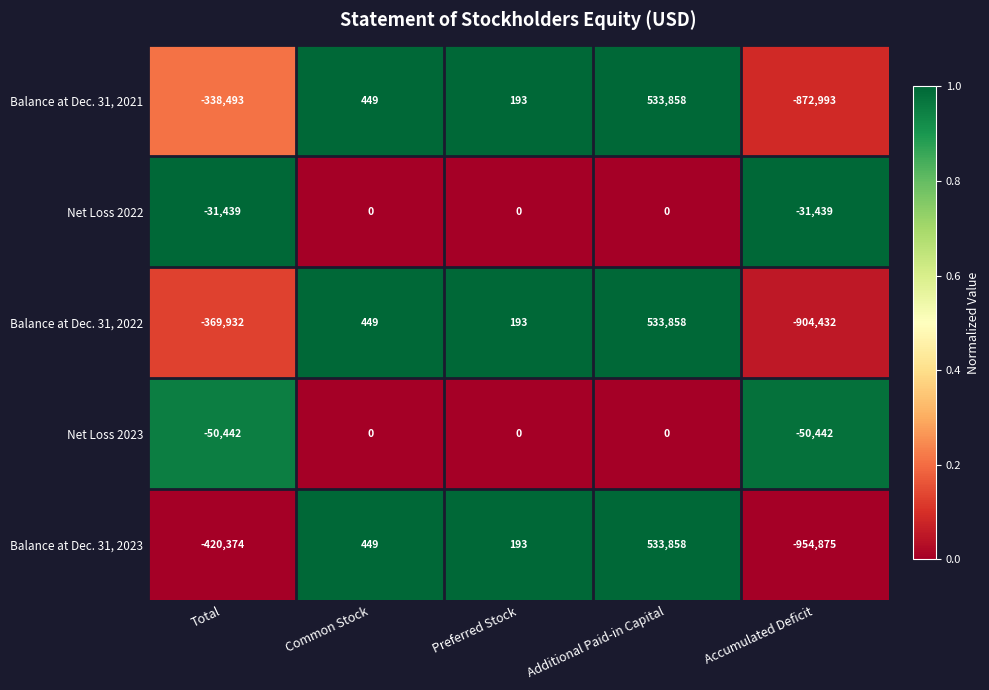

Which series changed the most between Preferred Stock and Accumulated Deficit?

Balance at Dec. 31, 2023